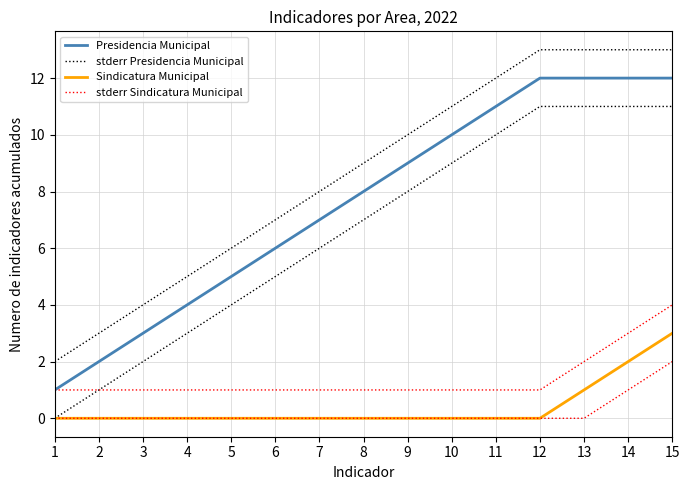

At which label does stderr Sindicatura Municipal reach its peak?

15